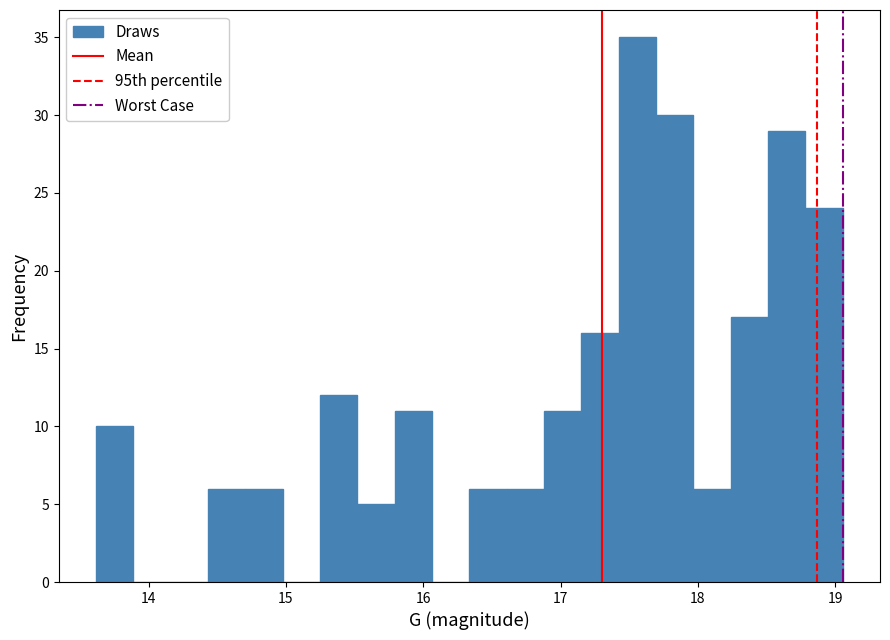

Around what value on the x-axis is the tallest bar? Give the approximate position of its centre, as read against the axis.

17.6